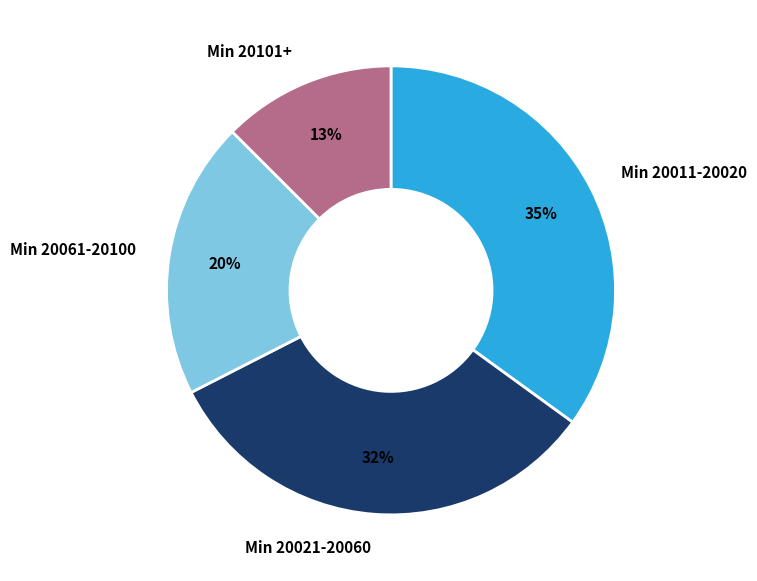

How many slices are in this pie chart?

4